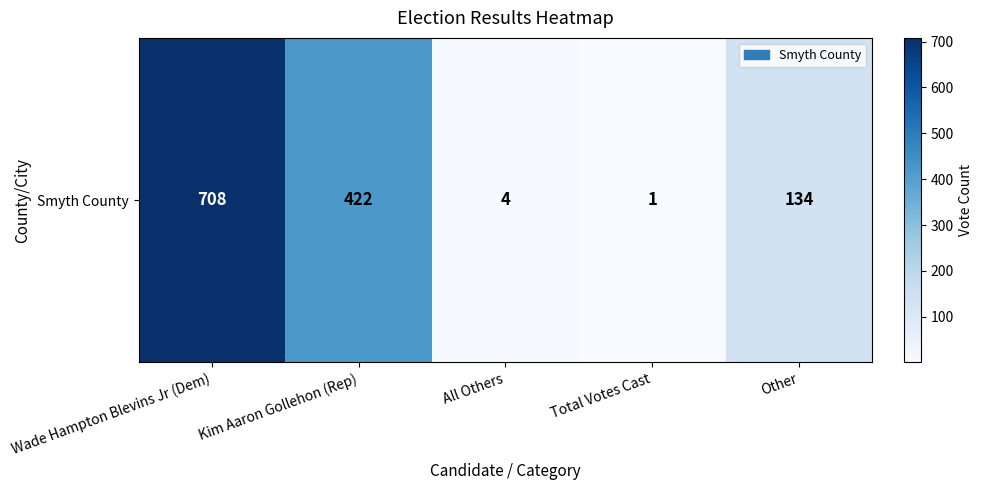

Where does the data first go above 134?

Wade Hampton Blevins Jr (Dem)